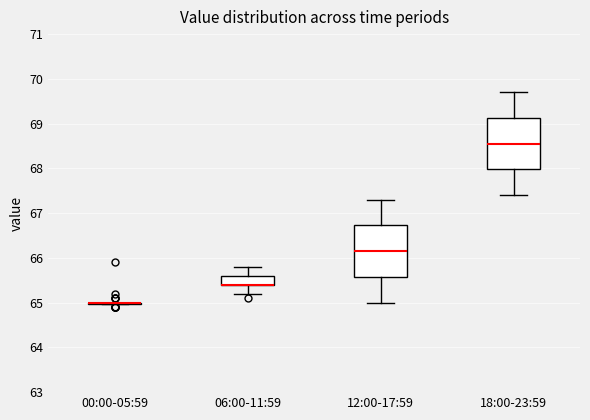

Where is the lower edge of the box for 18:00-23:59 on the y-axis? The values are not printed on the chart, so give them approximately, as read against the axis.

68.0